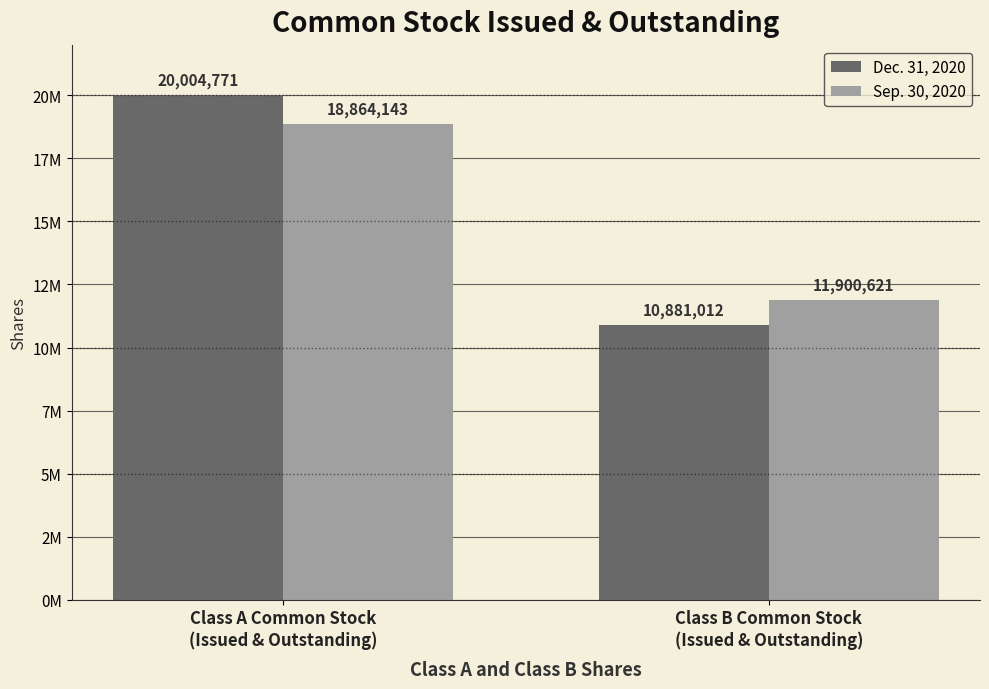

What is the maximum value shown in the chart?

20004771